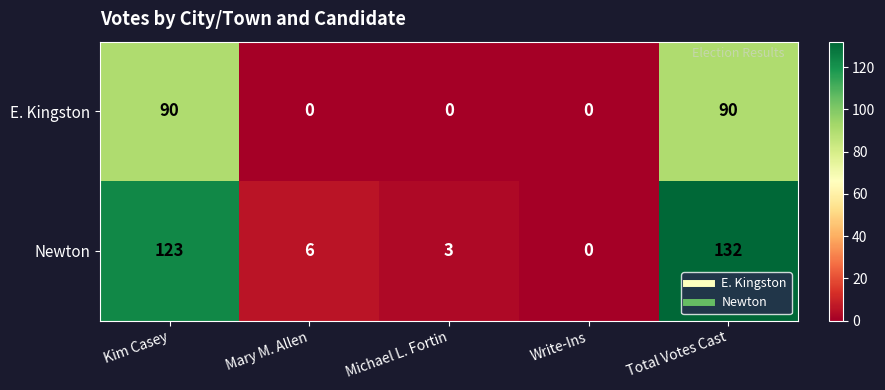

Which series has the largest range (max minus min)?

Newton